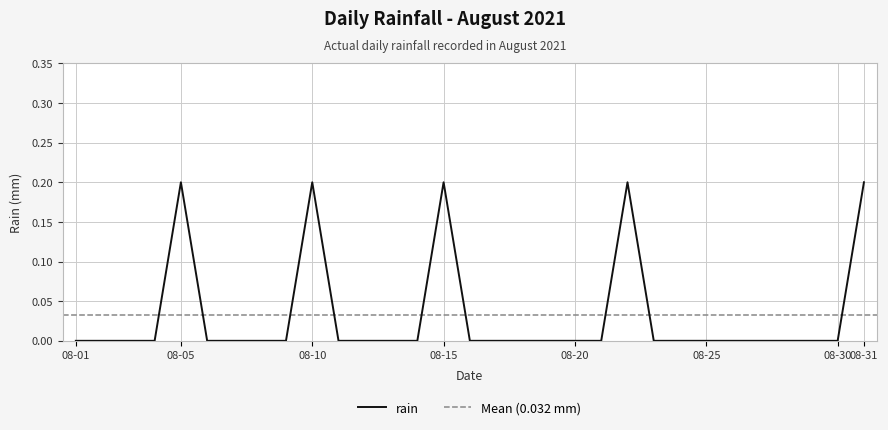

Is it true that rain equals 0.2 at 08-05?

True